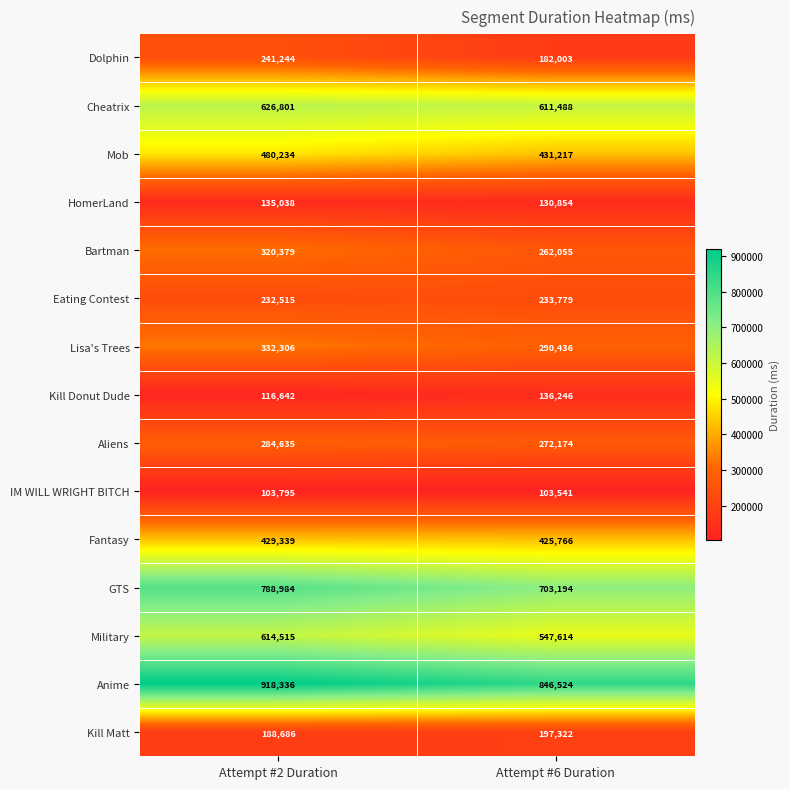

What is the approximate value of Military at Attempt #2 Duration, to the nearest 50?

614500